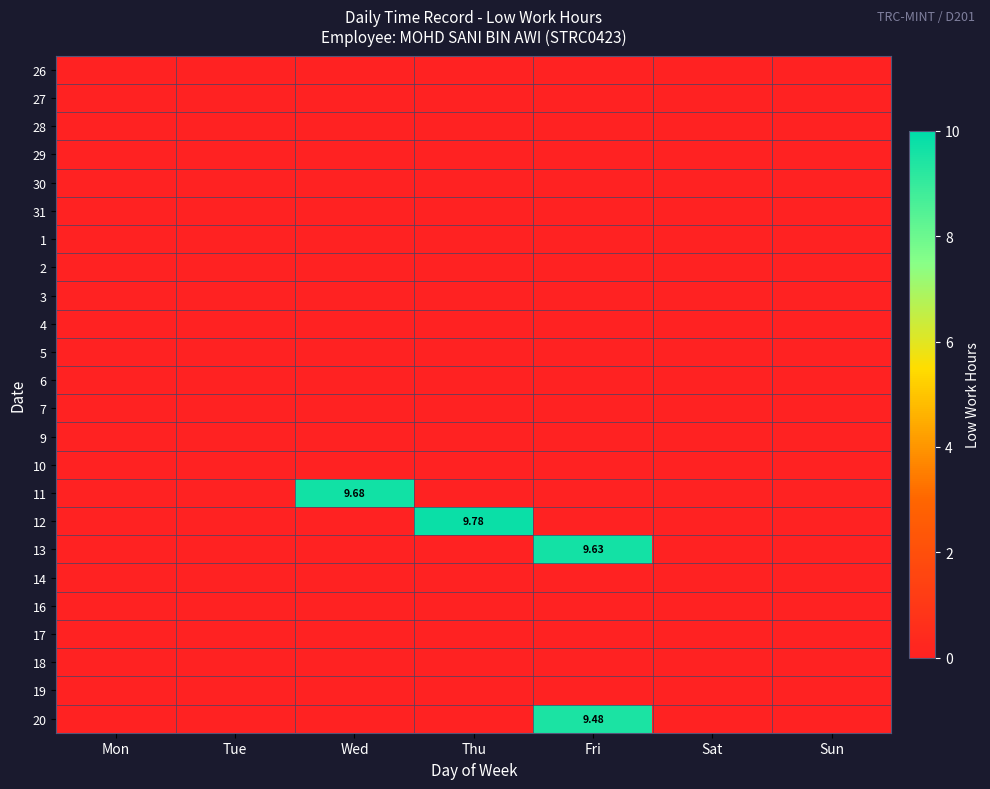

Rank the series by their maximum value, from lowest to highest.

26, 27, 28, 29, 30, 31, 1, 2, 3, 4, 5, 6, 7, 9, 10, 14, 16, 17, 18, 19, 20, 13, 11, 12